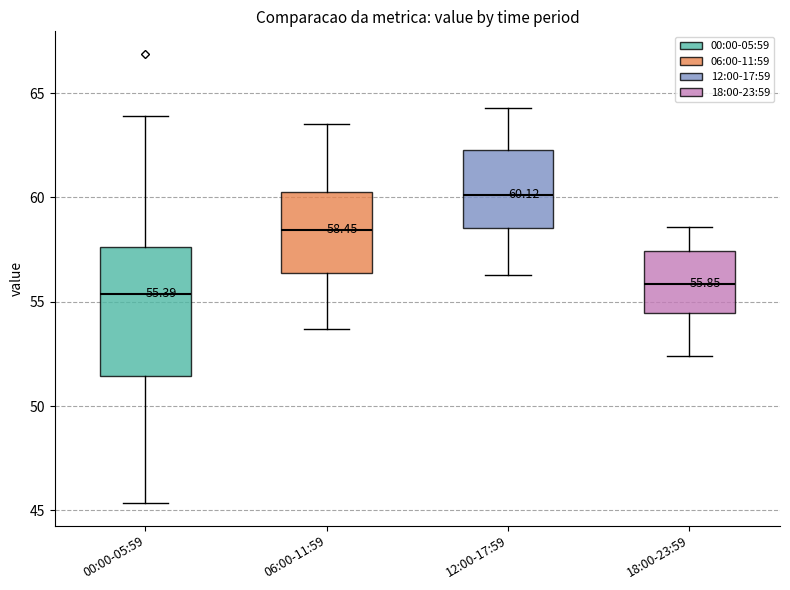

Which box's median line is the highest?

12:00-17:59